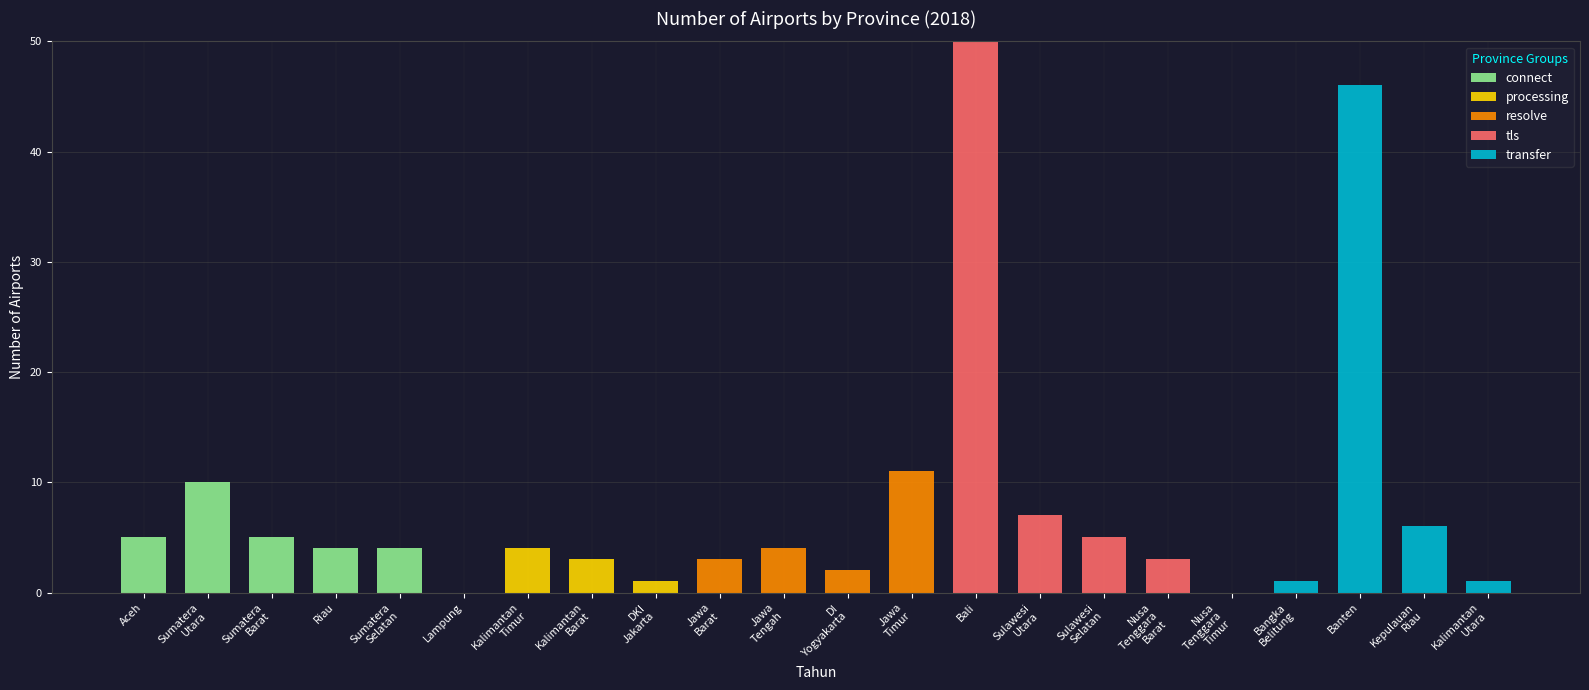

What is the maximum value for connect?

10